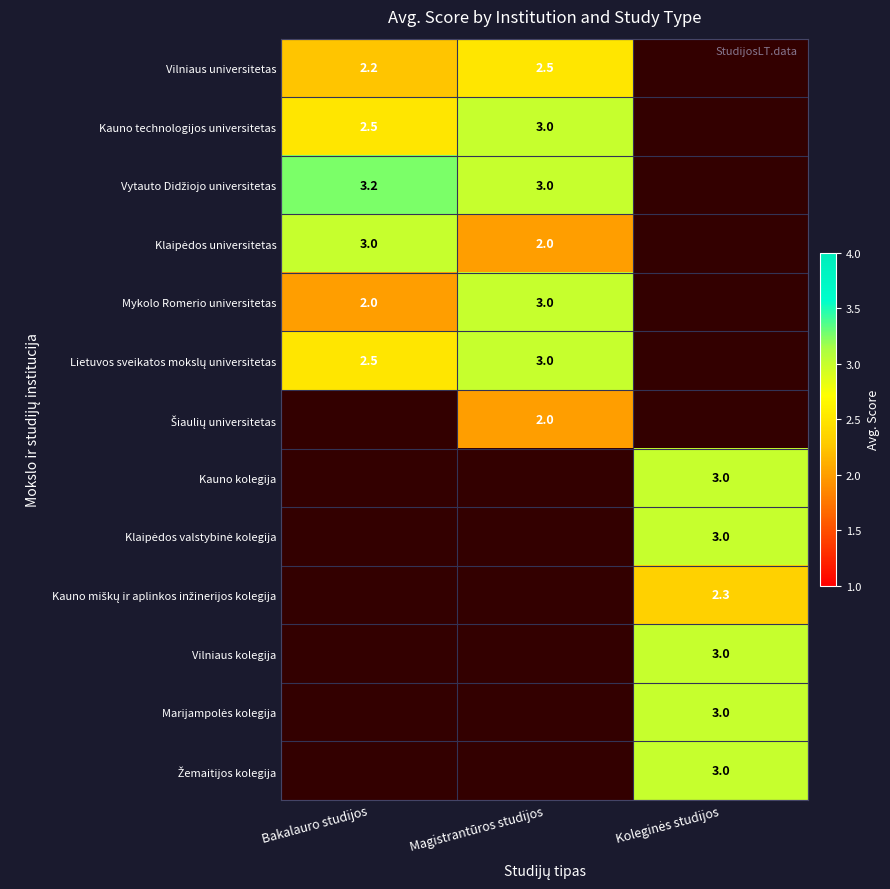

How many categories are shown in the chart?

3